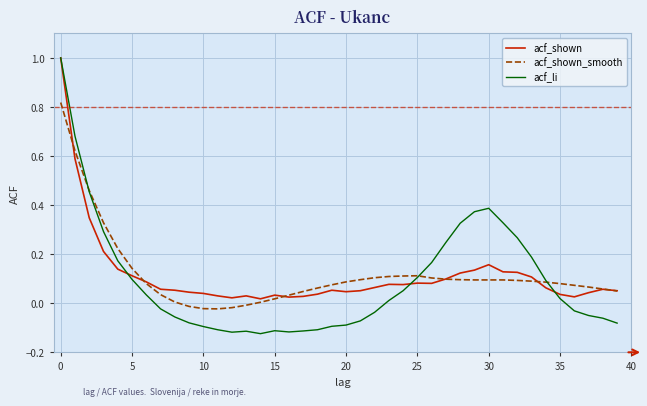

Which series has the largest range (max minus min)?

acf_li